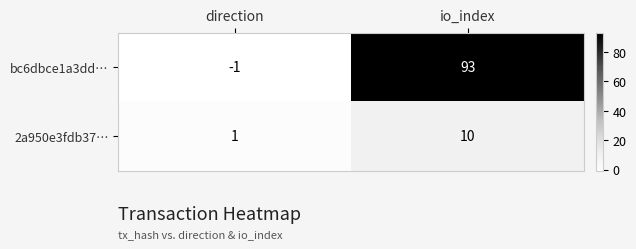

Reading left to right, extract all data points from this chart.

bc6dbce1a3dd…: -1	93
2a950e3fdb37…: 1	10